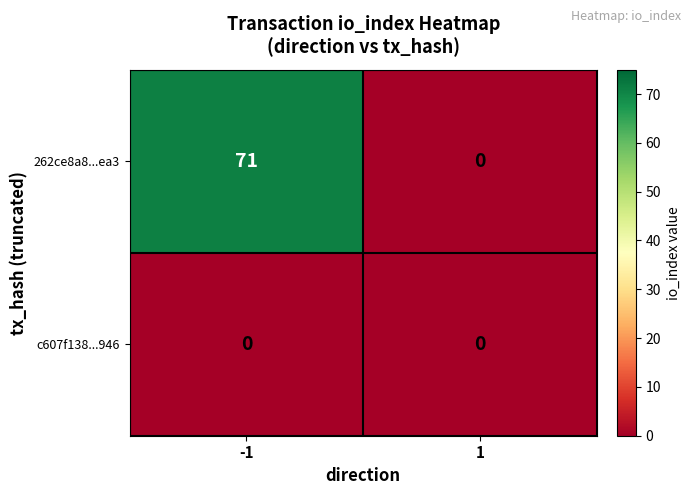

Reading left to right, list all the values displayed in this chart.

262ce8a8...ea3: 71	0
c607f138...946: 0	0